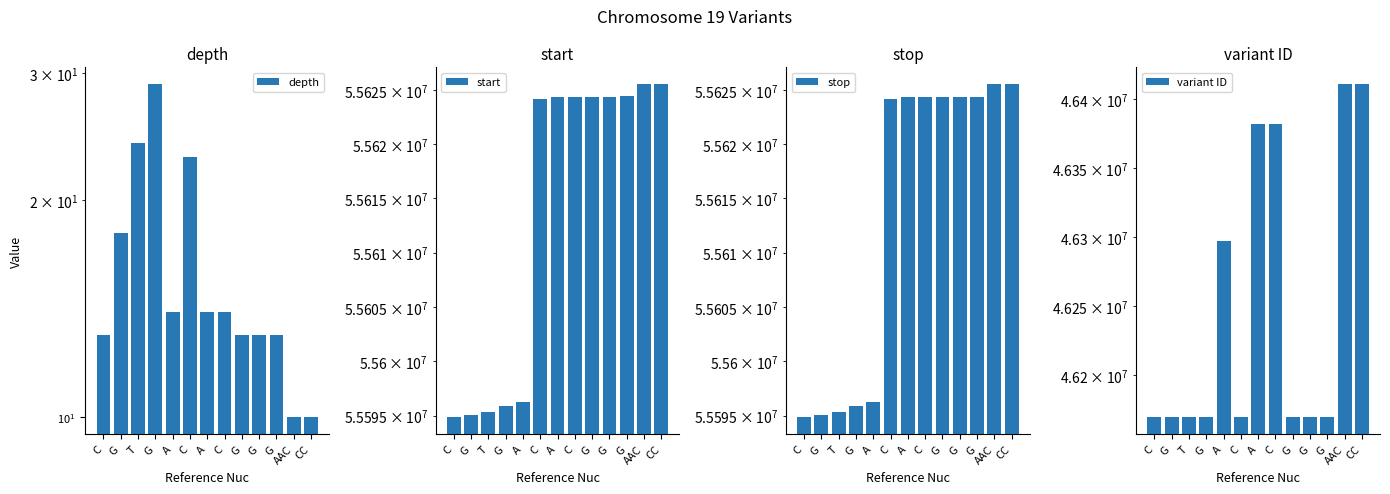

Reading right to left, list all the values displayed in this chart.

depth: 10	10	13	13	13	14	14	23	14	29	24	18	13
start: 55625529	55625532	55624382	55624377	55624376	55624358	55624357	55624169	55596258	55595913	55595383	55595104	55594834
stop: 55625531	55625535	55624383	55624378	55624377	55624359	55624358	55624170	55596259	55595914	55595384	55595105	55594835
variant ID: 46411252	46411254	46169433	46169432	46169430	46382095	46382093	46169428	46297197	46169416	46169414	46169412	46169408